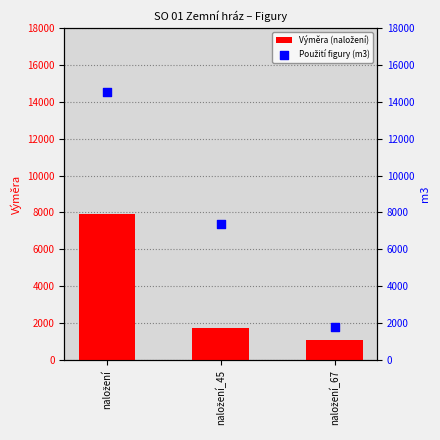

Which series contains the highest Y value?

Použití figury (m3)